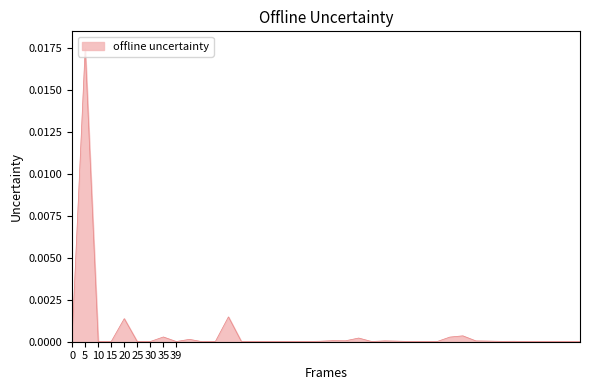

Is this an area chart (filled region under the line)?

Yes